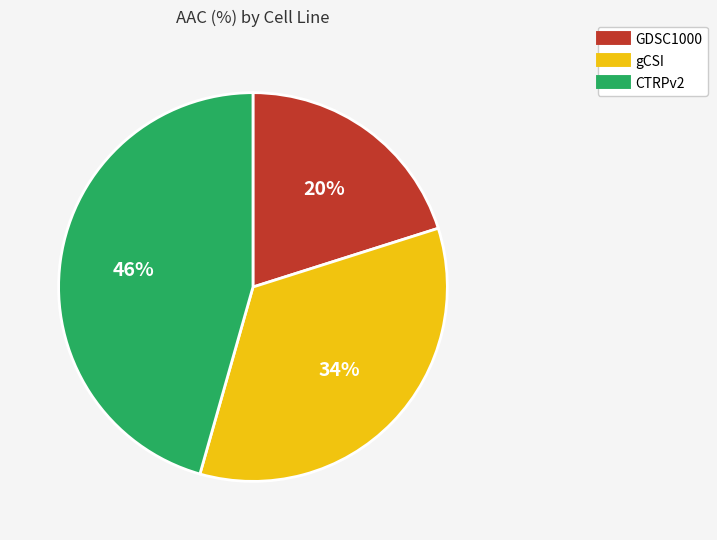

To the nearest percent, what is the average slice percentage?

33%